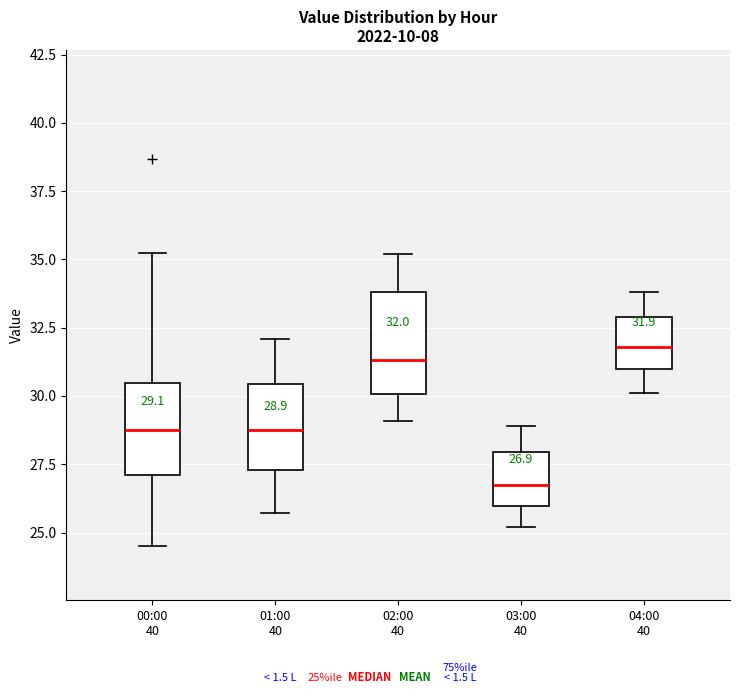

Which box has the highest median line?

04:00 40